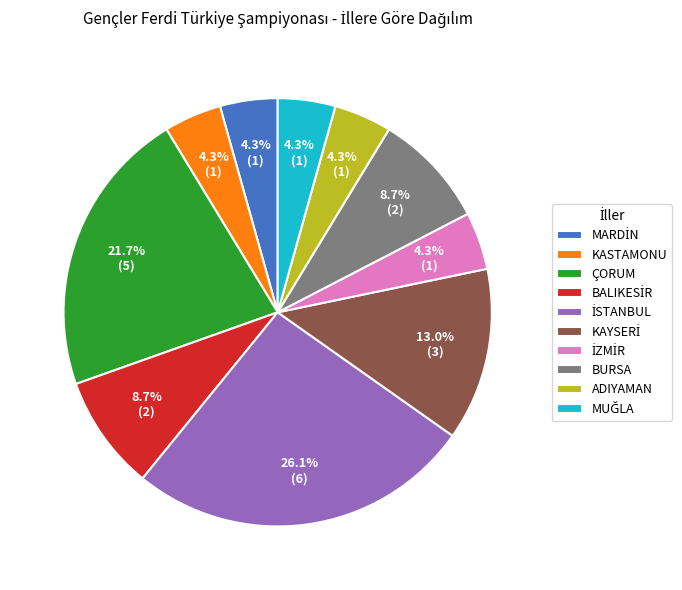

Combined, do ADIYAMAN and BURSA account for over 50%?

No